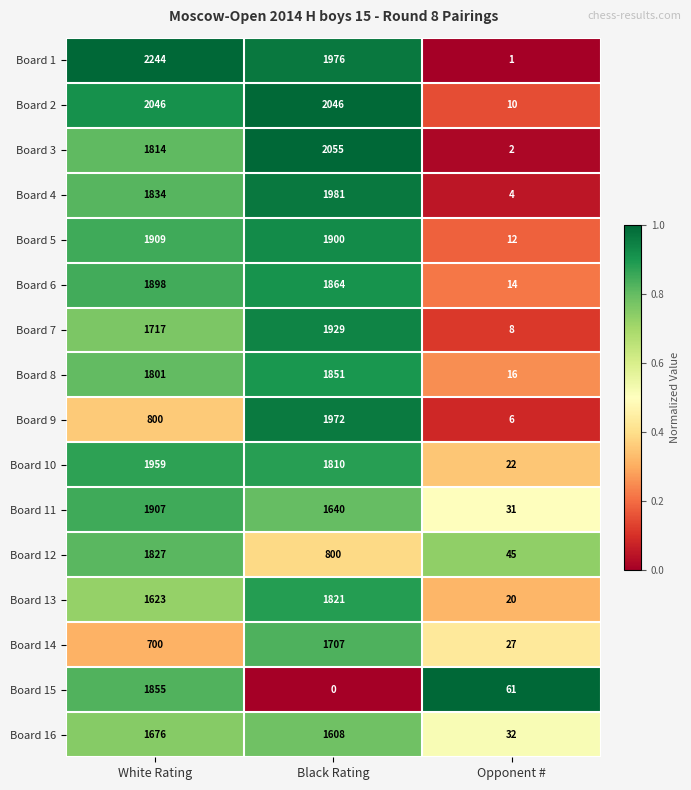

Count the Board 3 values in the range 2 to 2055.

3